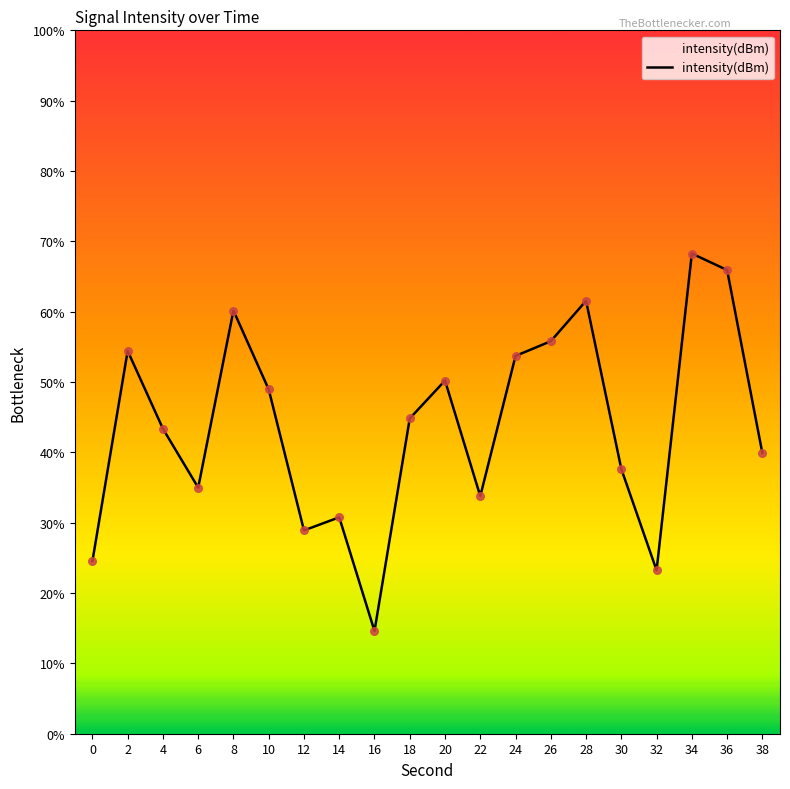

What is the change in value from 0 to 26?

+12.5